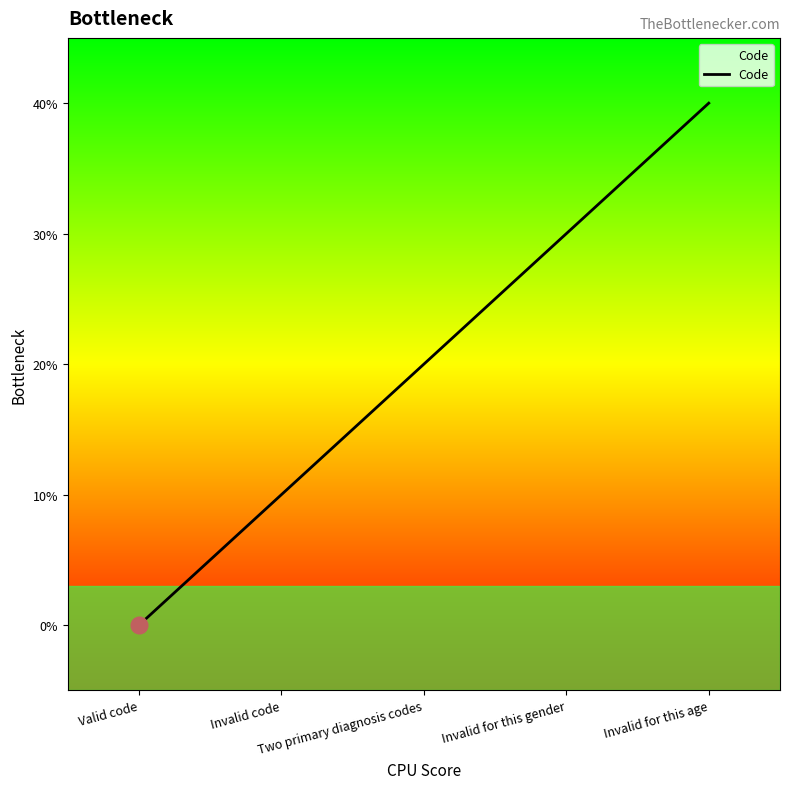

Rank the categories by value from highest to lowest.

Invalid for this age, Invalid for this gender, Two primary diagnosis codes, Invalid code, Valid code